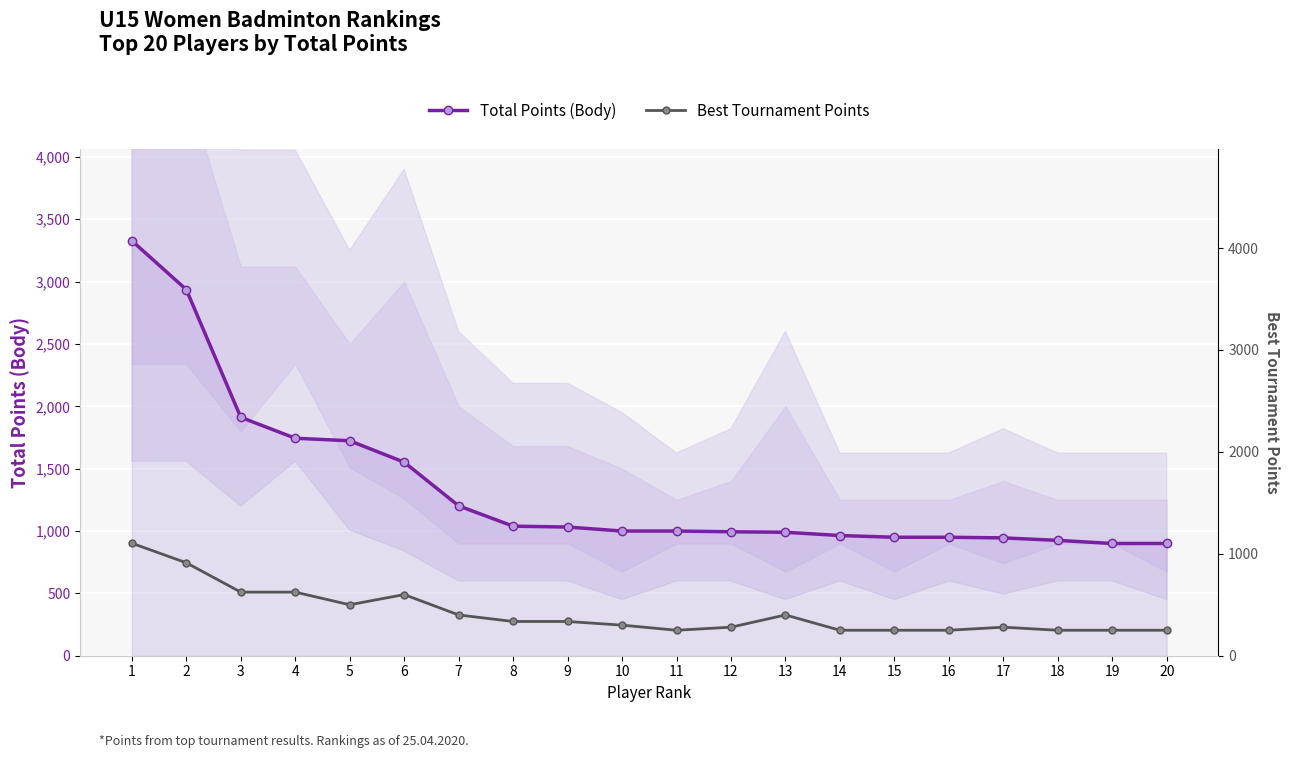

How many data points in Best Tournament Points are above 336?

8